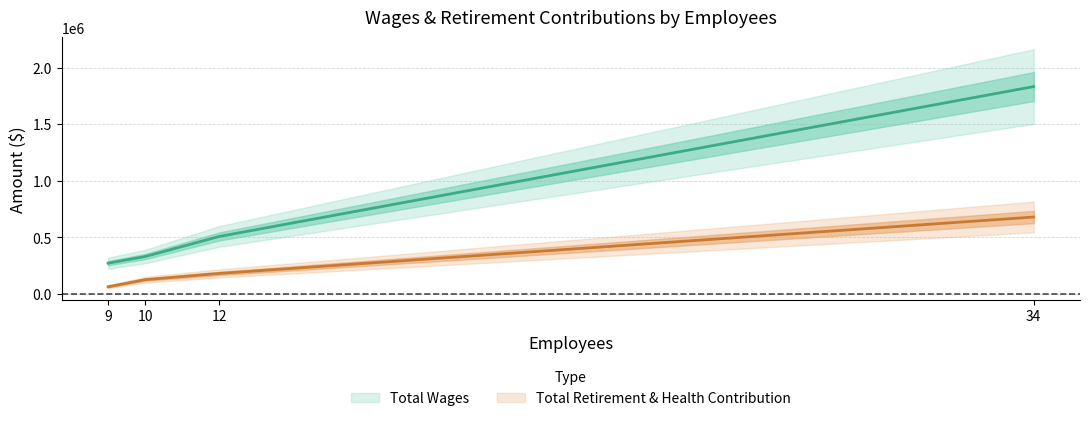

At which category is the sum across all series the highest?

34